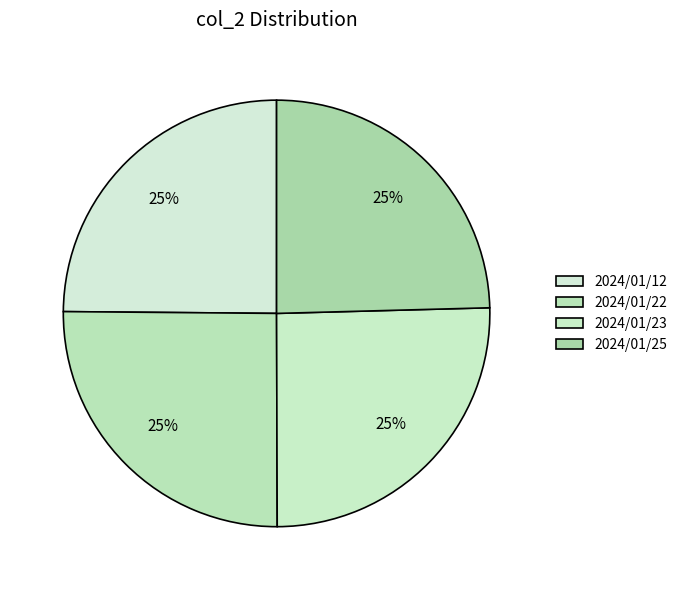

To the nearest percent, what percentage of the pie is 2024/01/23?

25%